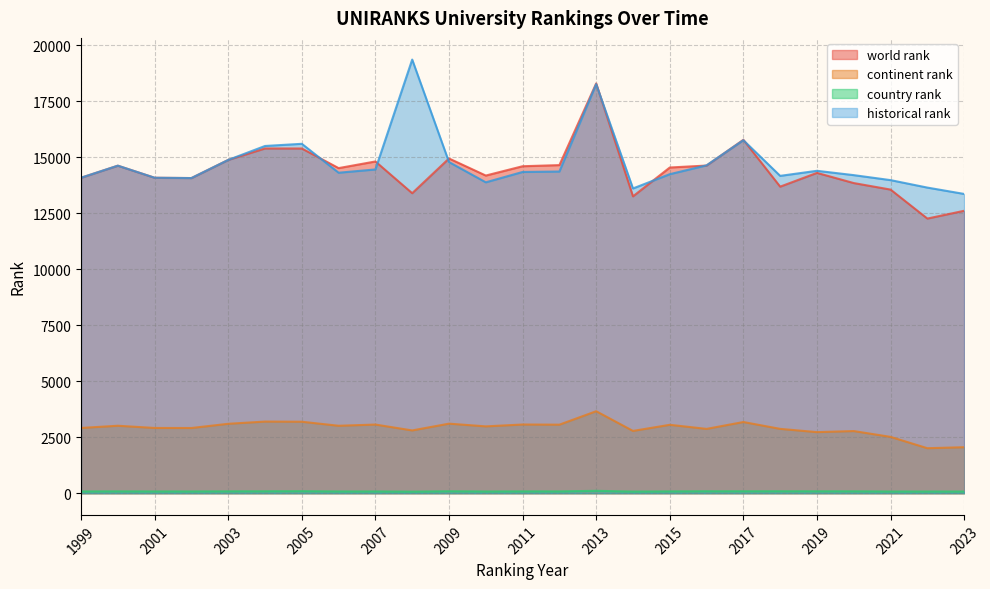

Rank the series by their maximum value, from lowest to highest.

country rank, continent rank, world rank, historical rank